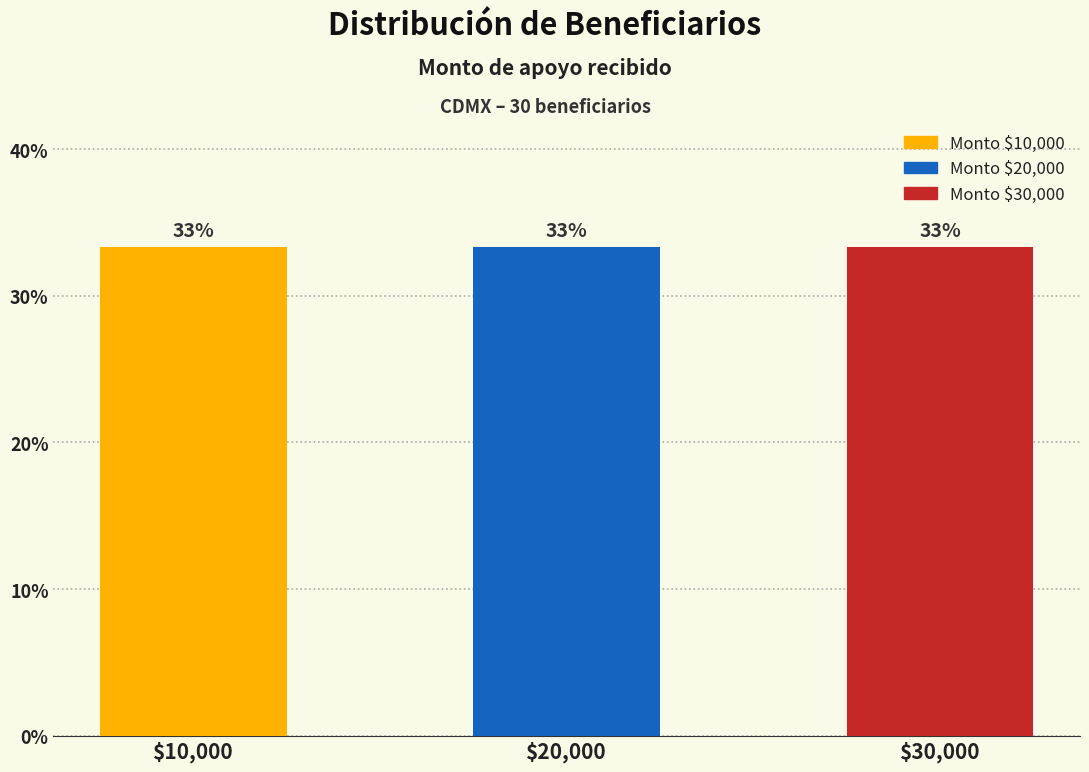

Which label corresponds to the smallest value in the chart?

10000